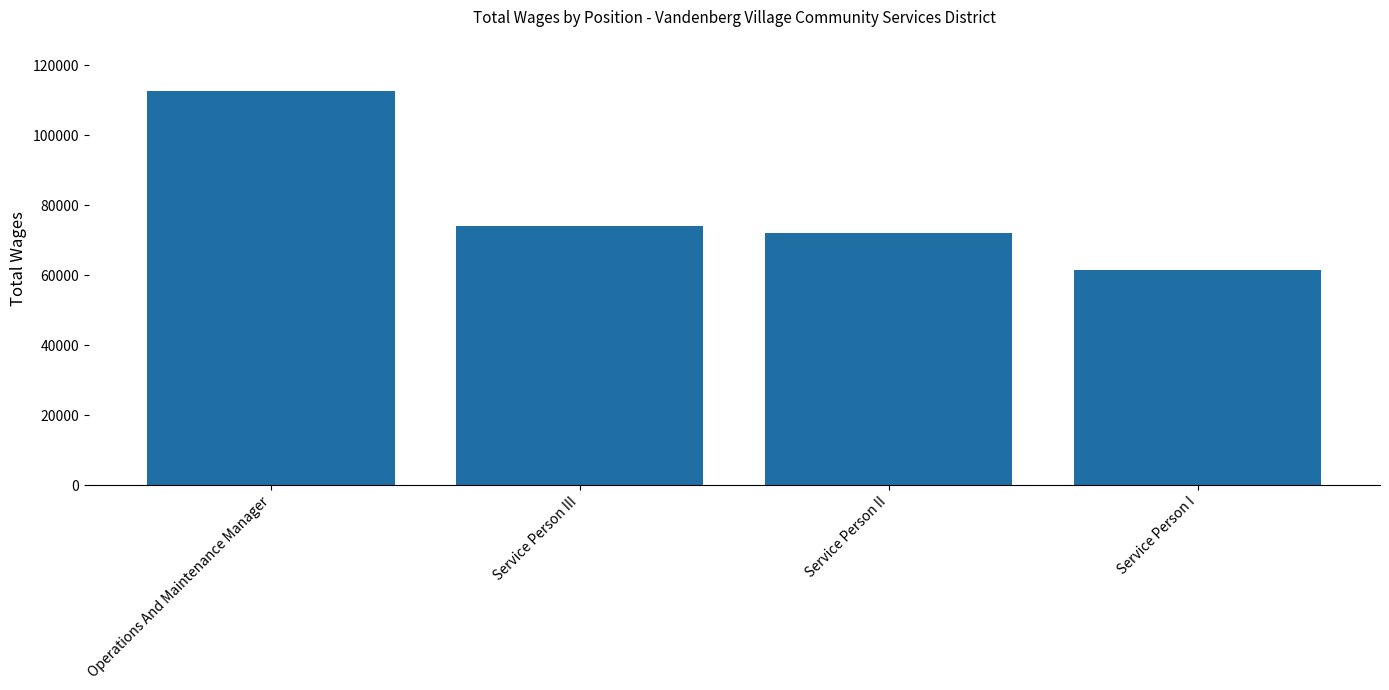

What is the approximate value at Service Person II?

72008